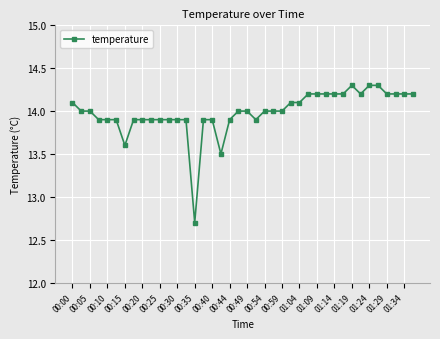

What is the difference between the second highest and second lowest values?

0.8